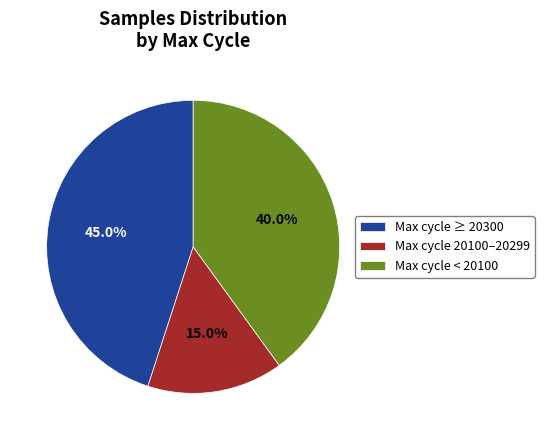

Which has a higher value, Max cycle ≥ 20300 or Max cycle 20100–20299?

Max cycle ≥ 20300